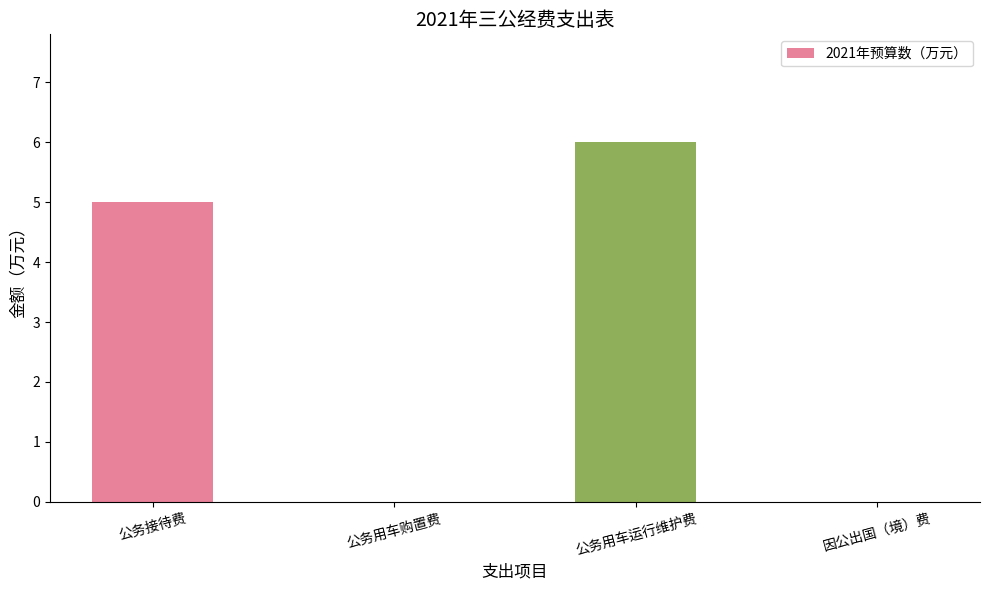

Which label corresponds to the largest value in the chart?

公务用车运行维护费